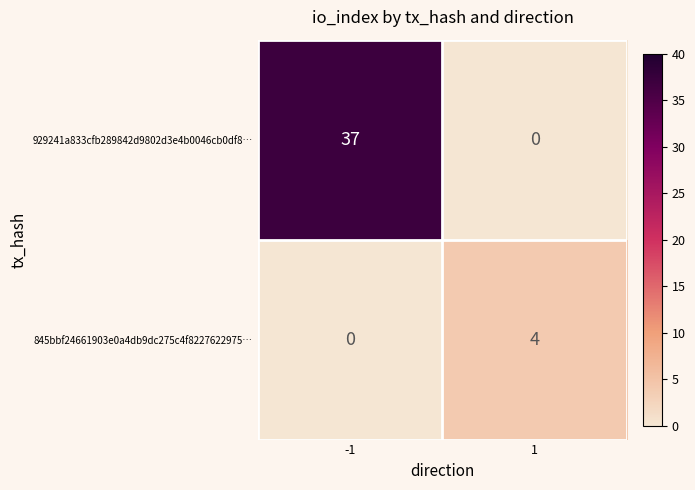

Which category has the highest value across all series?

-1